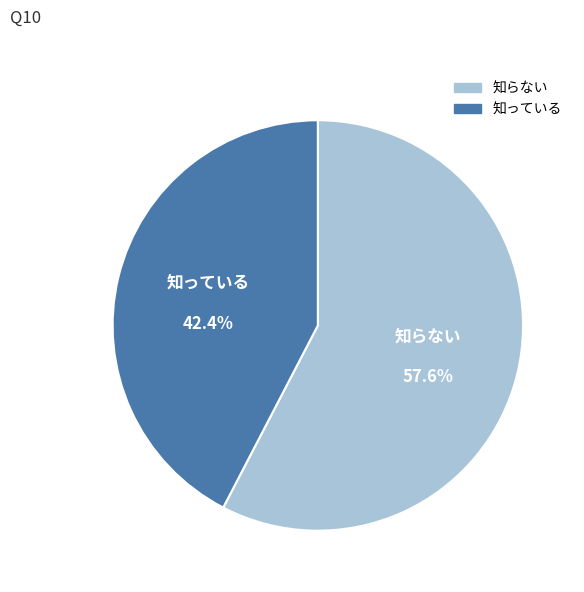

Is there any slice that represents more than half of the pie?

Yes